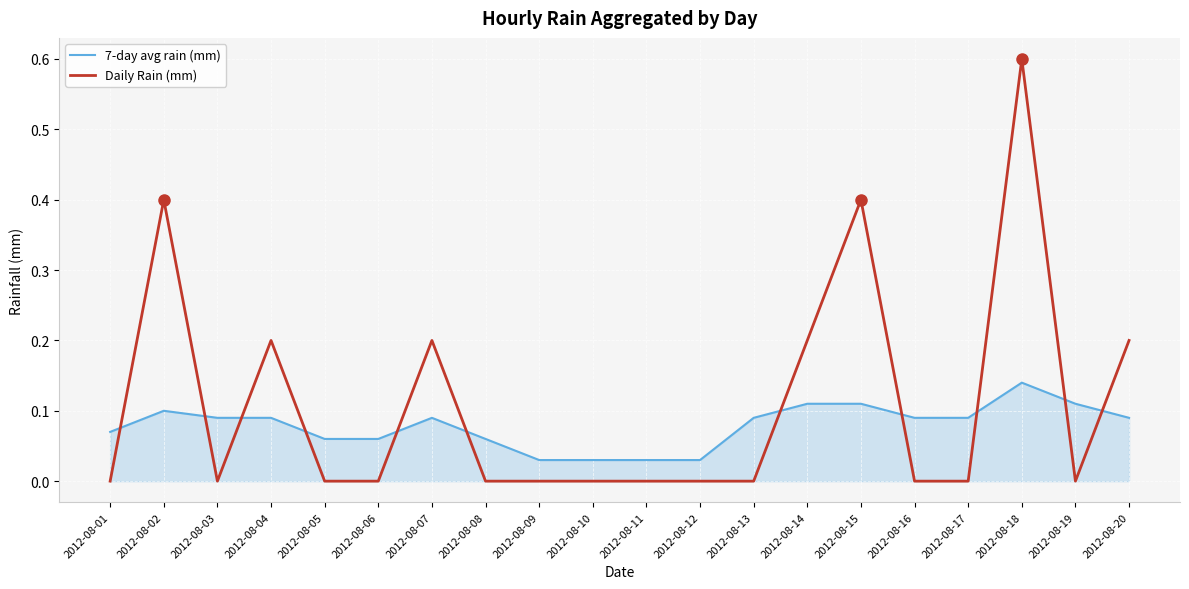

Is it true that Daily Rain (mm) equals 0.0 at 2012-08-03?

True